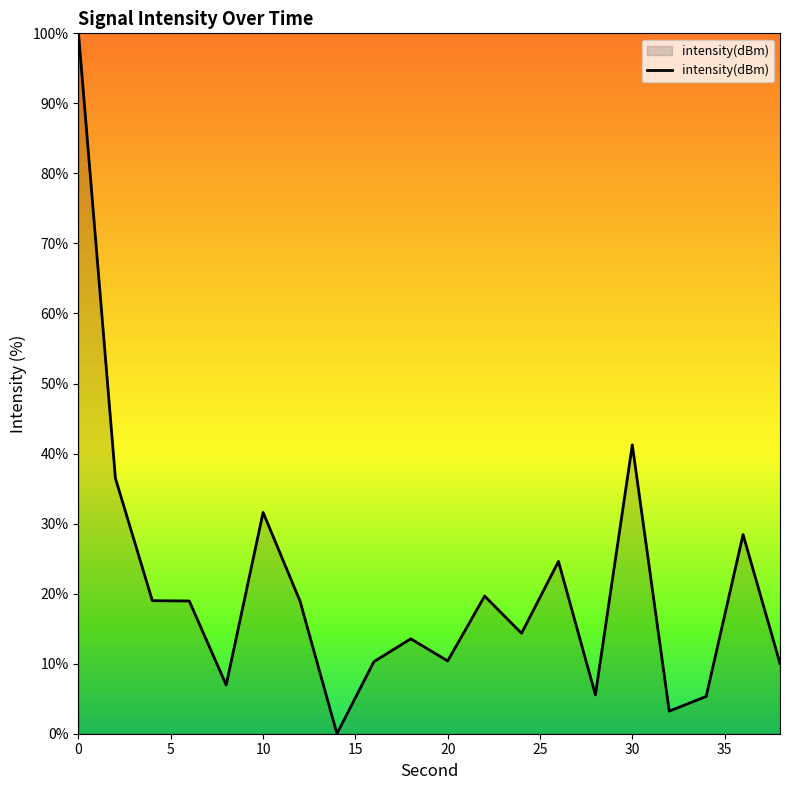

What is the greatest value displayed?

100.0